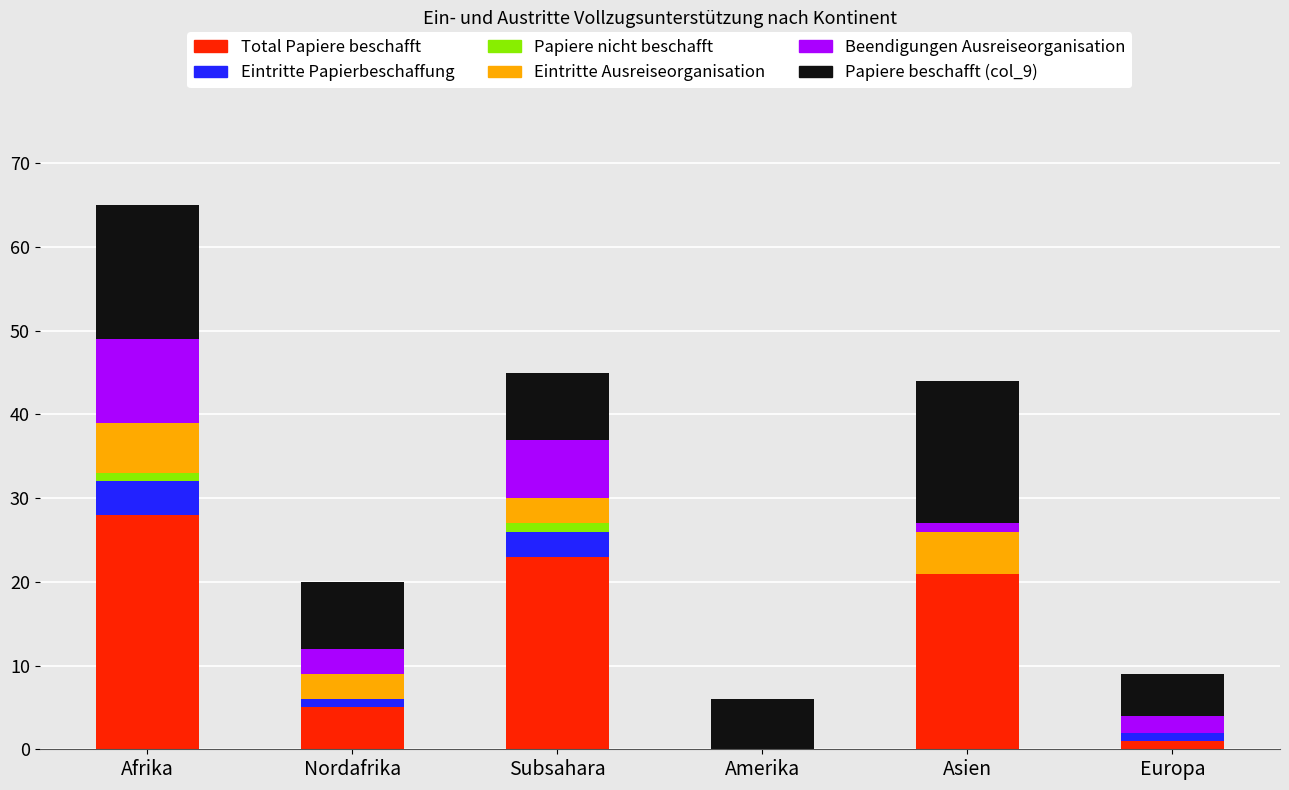

At which category is the sum across all series the highest?

Afrika